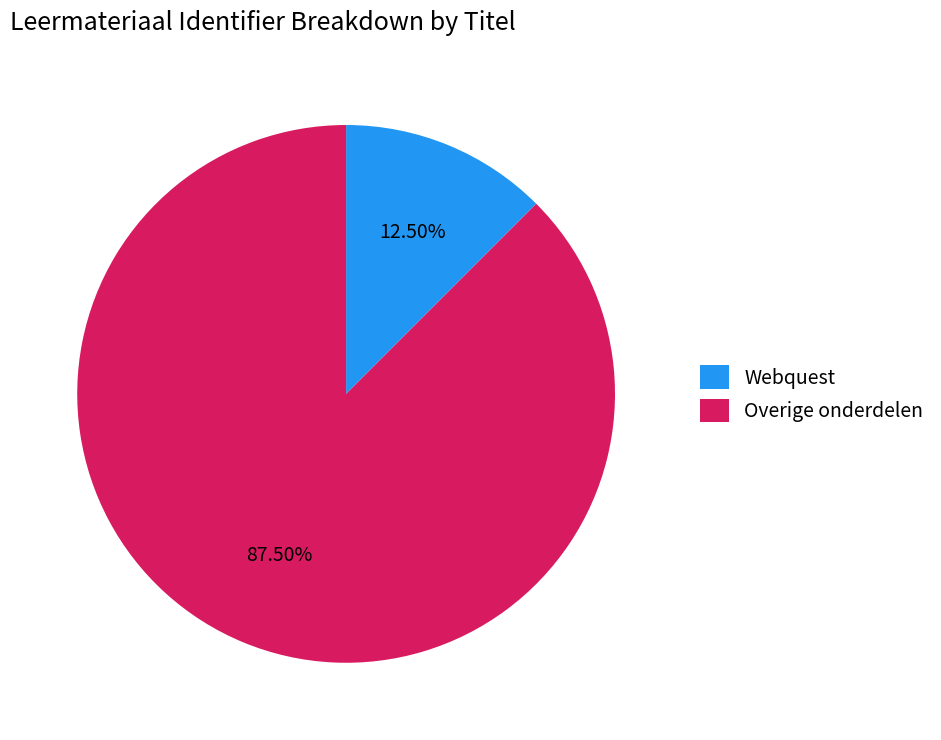

How many slices are in this pie chart?

2